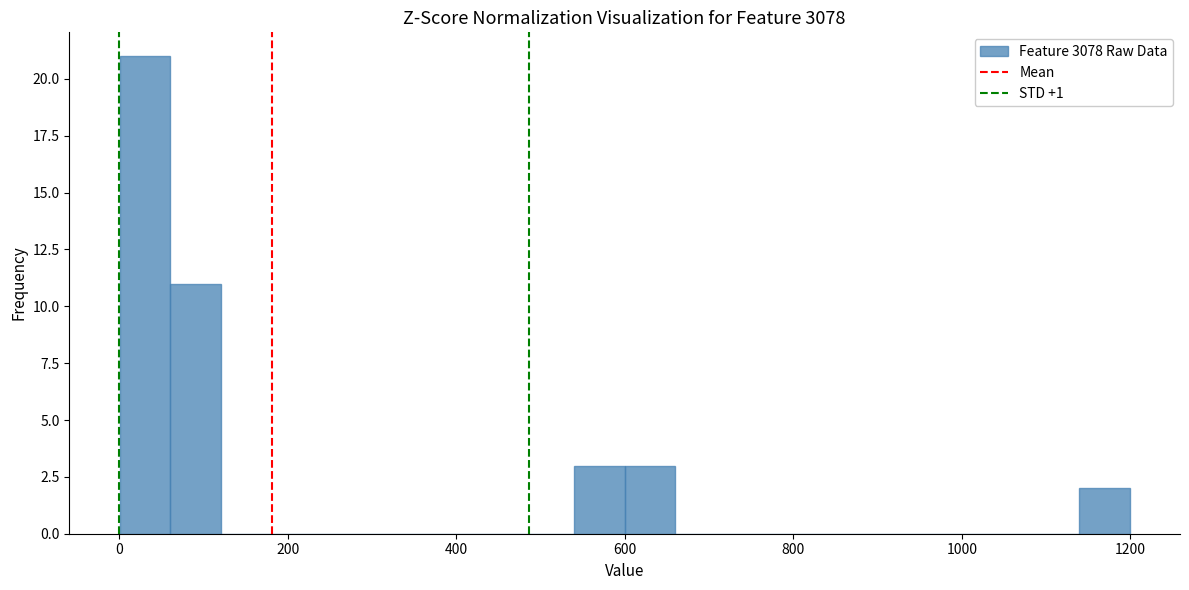

Around what value on the x-axis is the tallest bar? Give the approximate position of its centre, as read against the axis.

40